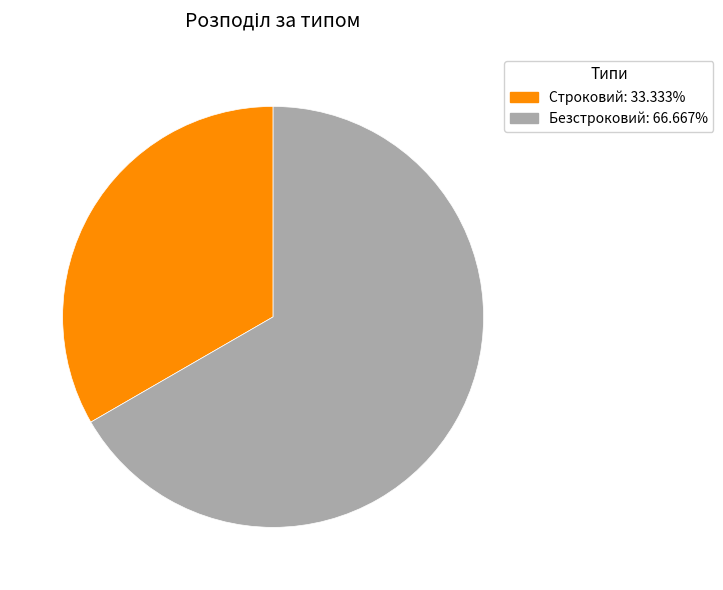

How many slices are in this pie chart?

2